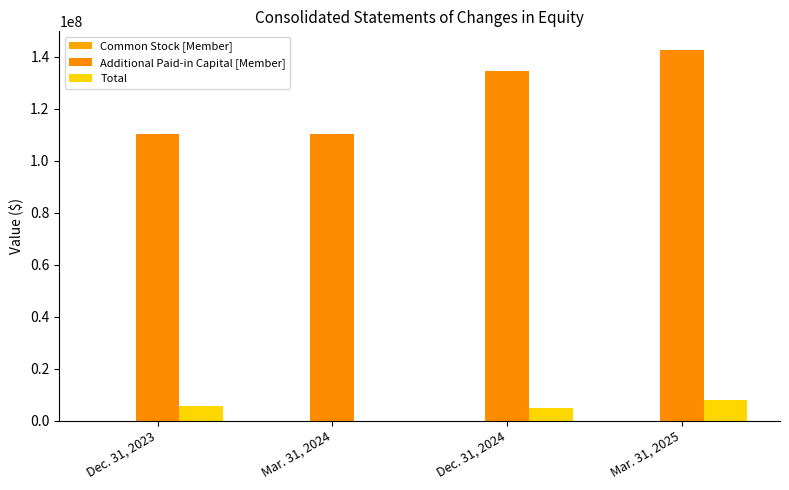

What position from the right is Dec. 31, 2023?

4